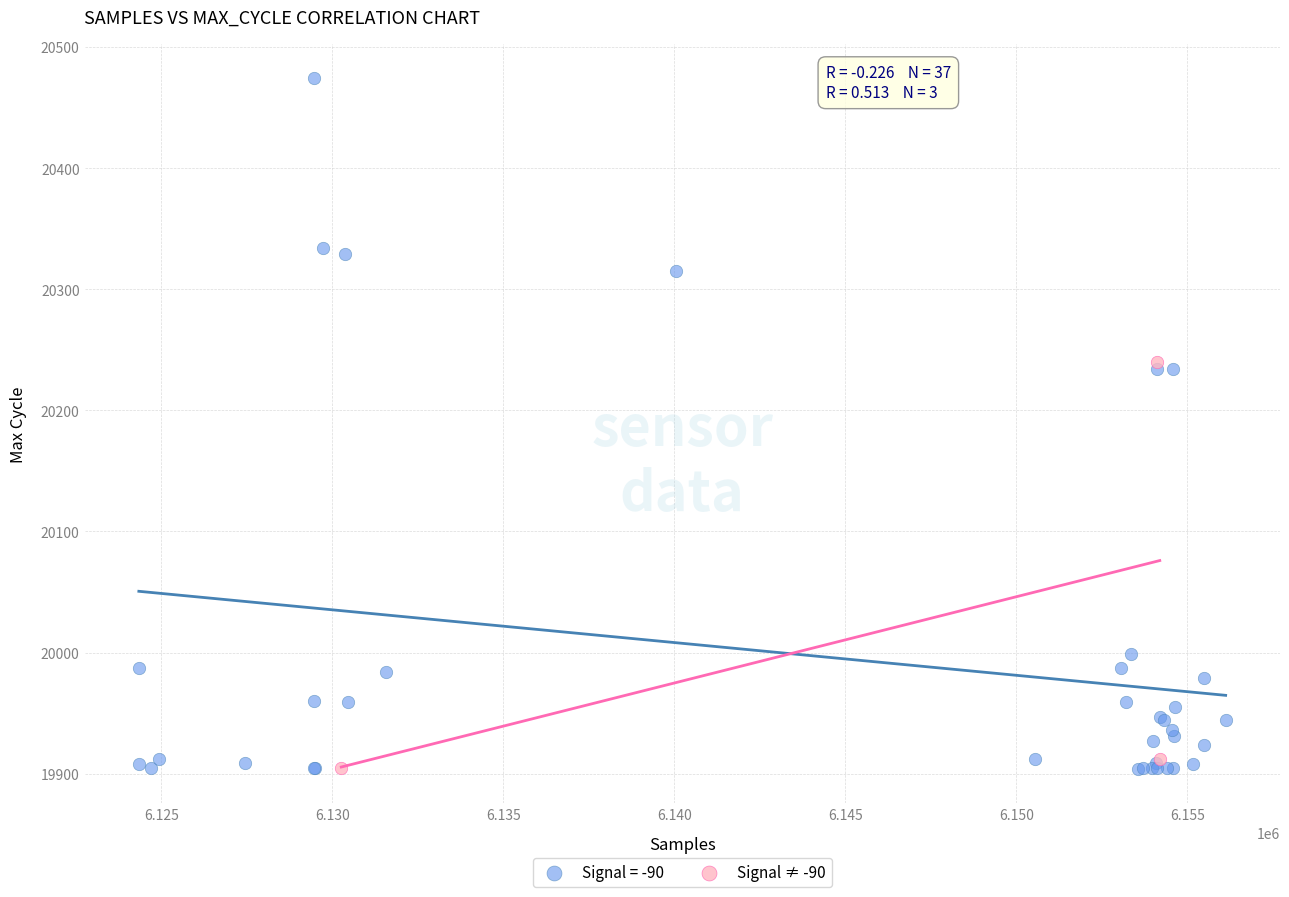

Which series contains the highest Y value?

Signal = -90